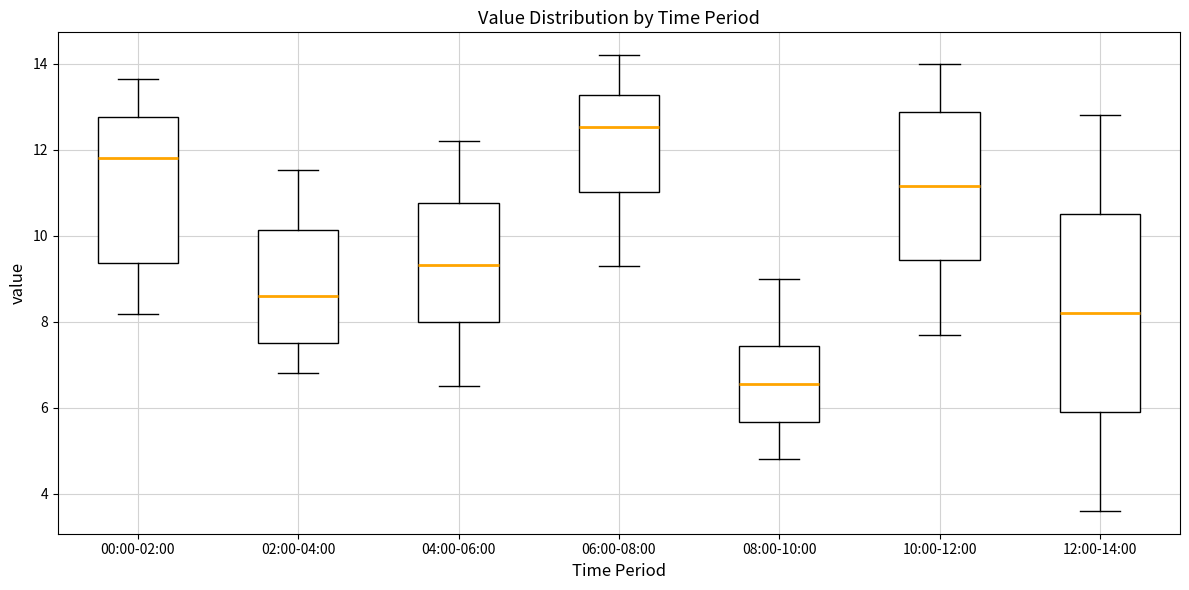

Where does the lower whisker of the box for 06:00-08:00 end on the y-axis? The values are not printed on the chart, so give them approximately, as read against the axis.

9.4